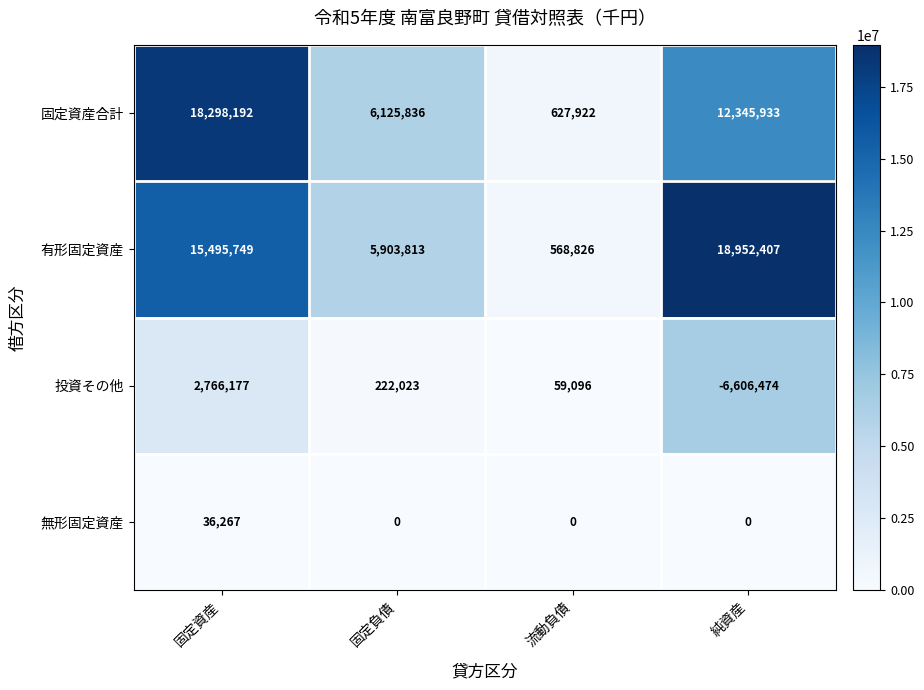

Reading left to right, transcribe all the data shown in this chart.

固定資産合計: 固定資産=18298192	固定負債=6125836	流動負債=627922	純資産=12345933
有形固定資産: 固定資産=15495749	固定負債=5903813	流動負債=568826	純資産=18952407
投資その他: 固定資産=2766177	固定負債=222023	流動負債=59096	純資産=-6606474
無形固定資産: 固定資産=36267	固定負債=0	流動負債=0	純資産=0